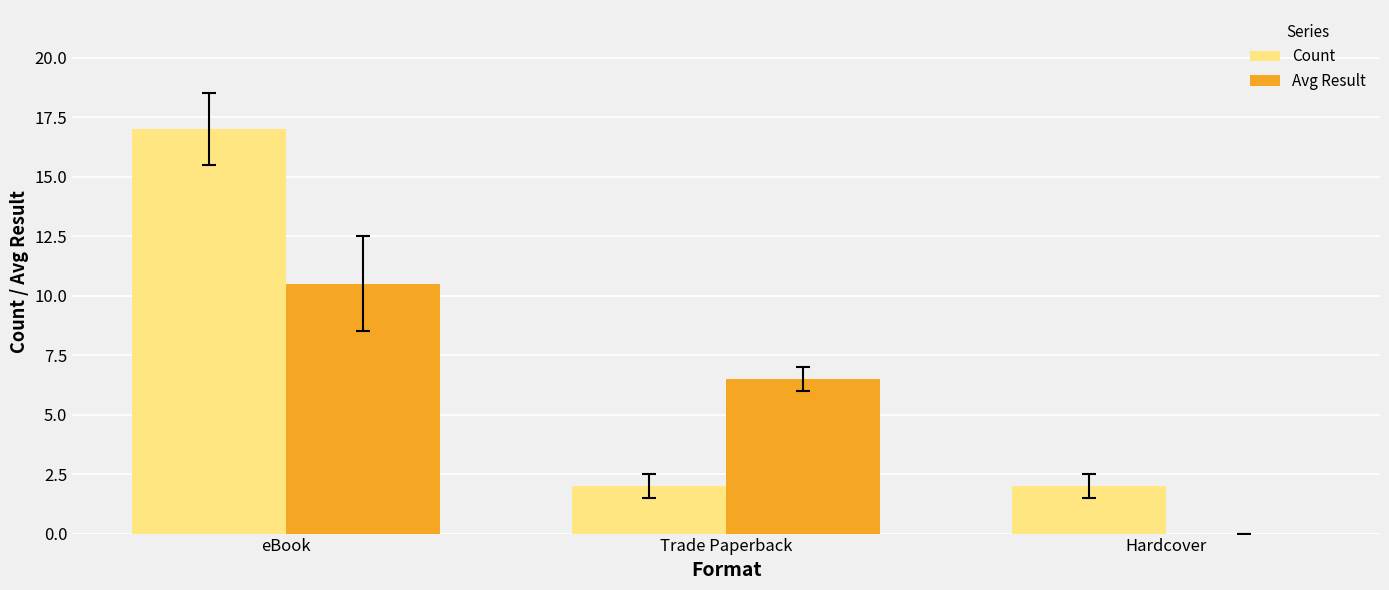

Reading right to left, what are all the values shown in this chart?

Count: Hardcover=2.0	Trade Paperback=2.0	eBook=17.0
Avg Result: Hardcover=0.0	Trade Paperback=6.5	eBook=10.5